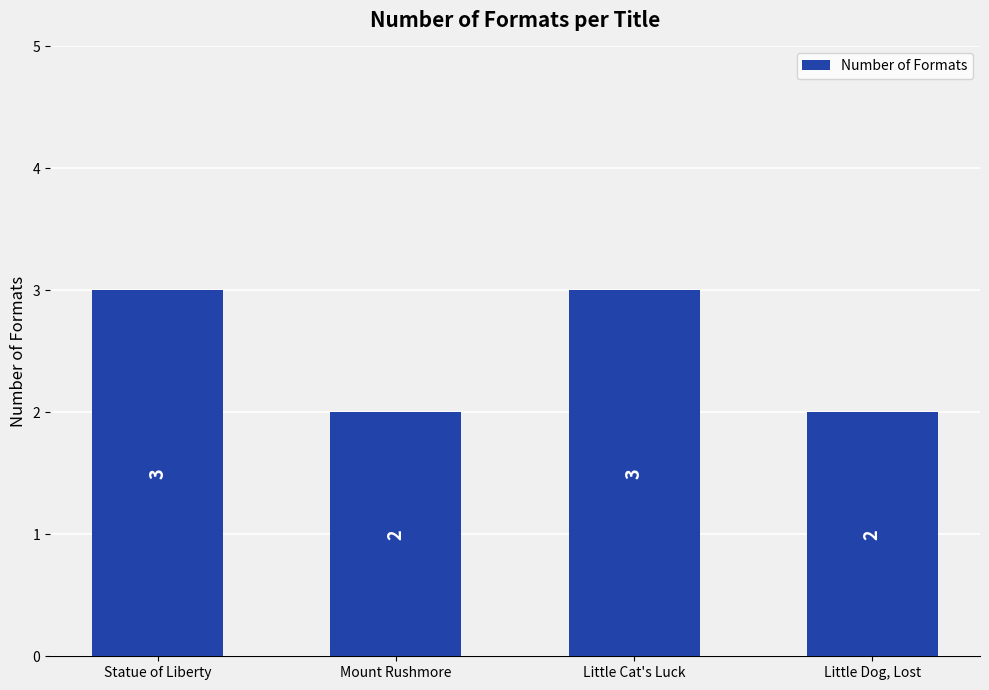

Reading left to right, list all the values displayed in this chart.

3	2	3	2